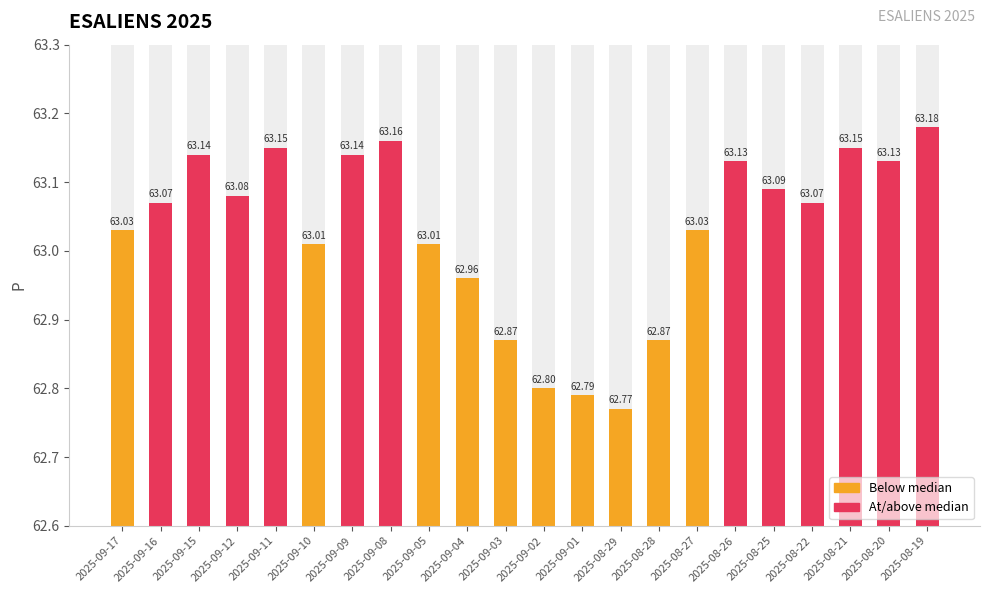

What is the label of the 11th bar from the right?

2025-09-02